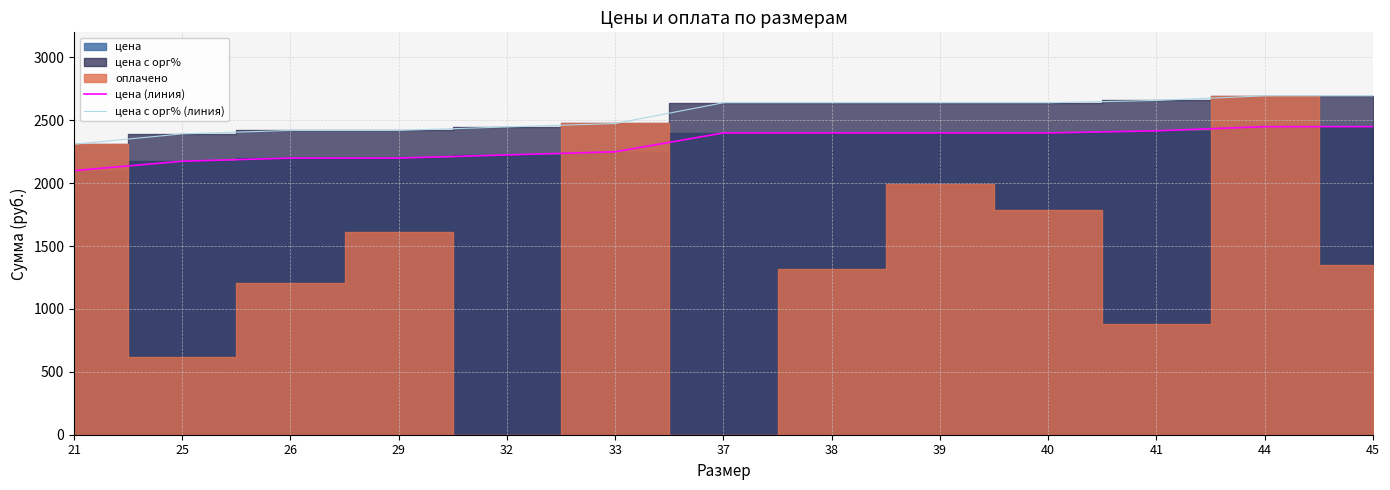

True or false: цена с орг% (линия) and цена (линия) intersect in this chart.

False